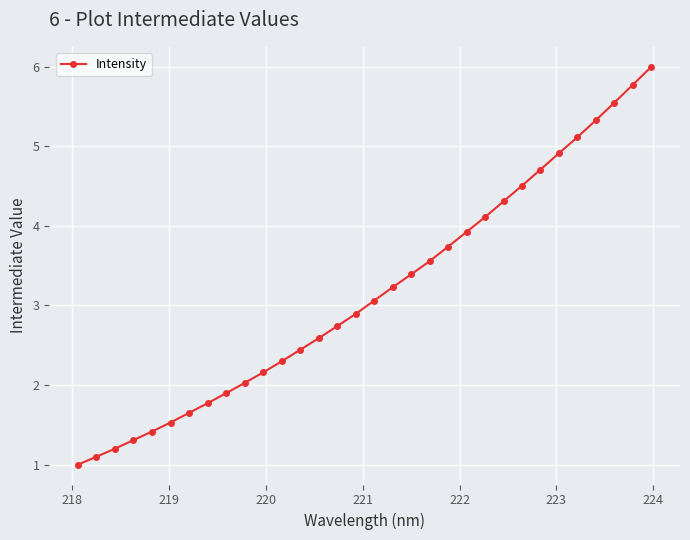

What is the minimum value shown in the chart?

1.0